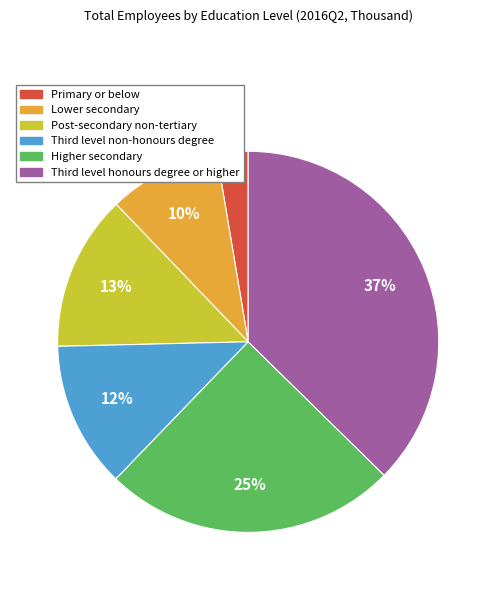

Count the number of slices in the pie.

6